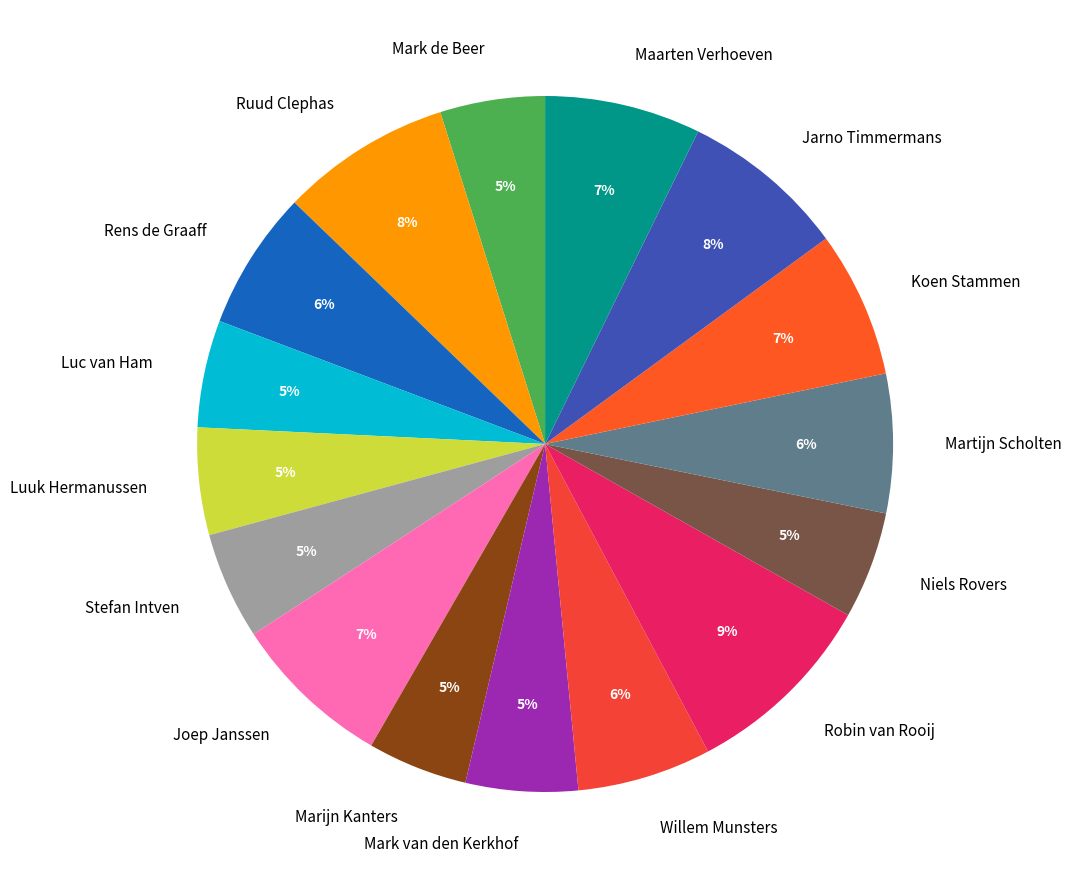

To the nearest percent, what is the difference between the Robin van Rooij and Koen Stammen slice percentages?

2%